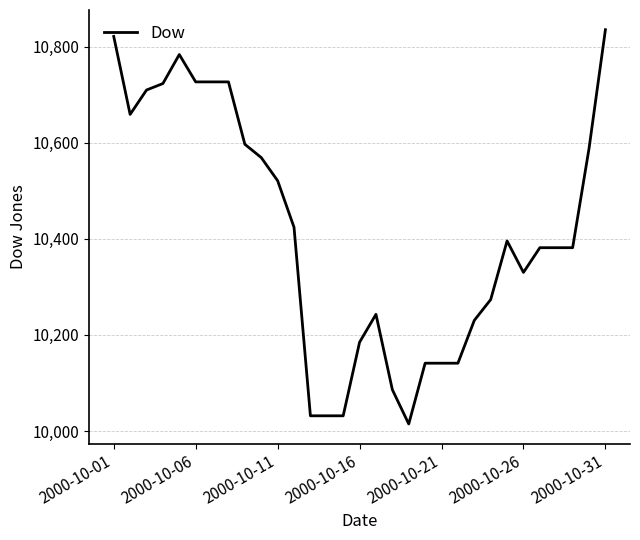

What is the difference between the maximum and minimum values?

820.8